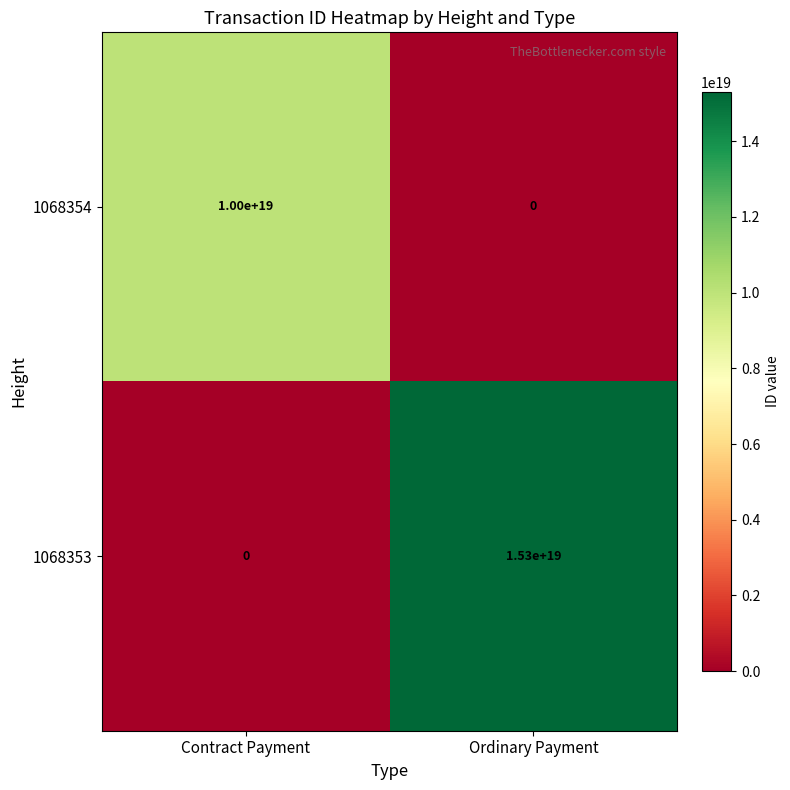

Which series changed the most between Contract Payment and Ordinary Payment?

1068353